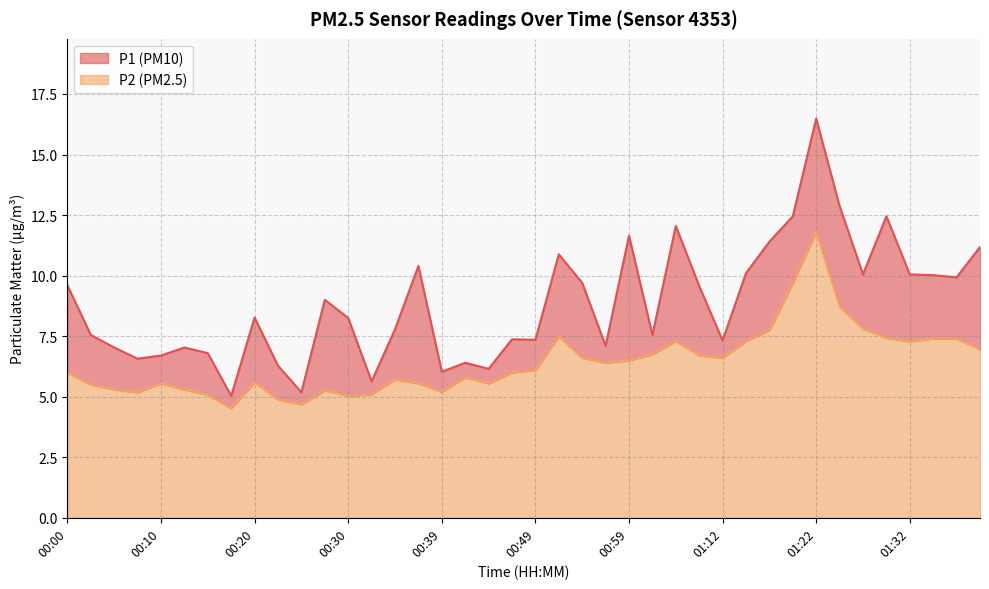

Does the chart display data point markers on the line(s)?

No